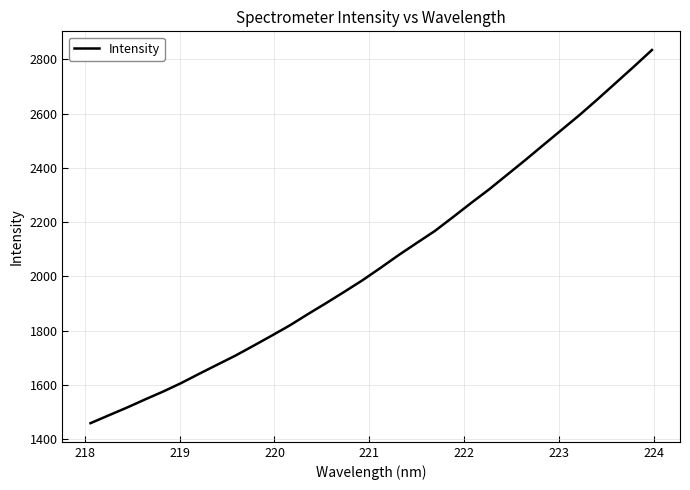

What is the maximum value shown in the chart?

2835.0